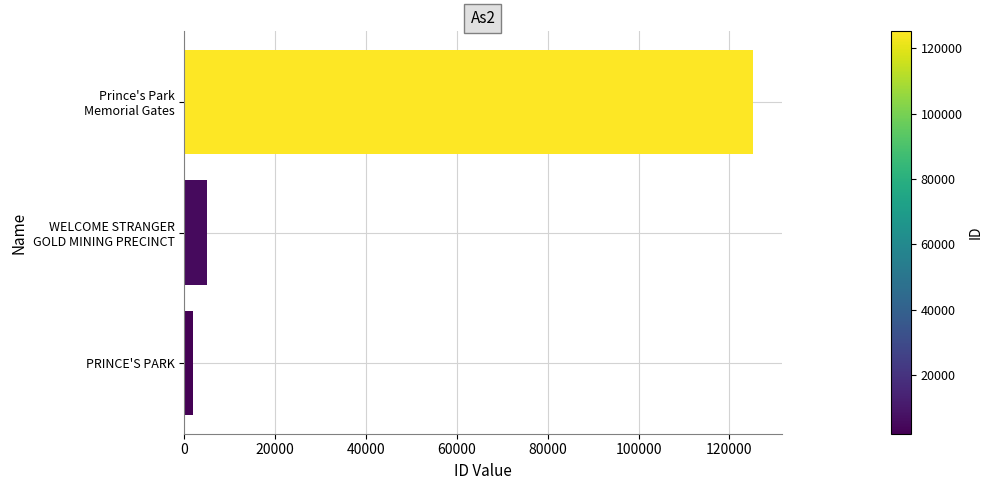

What is the maximum value shown in the chart?

125229